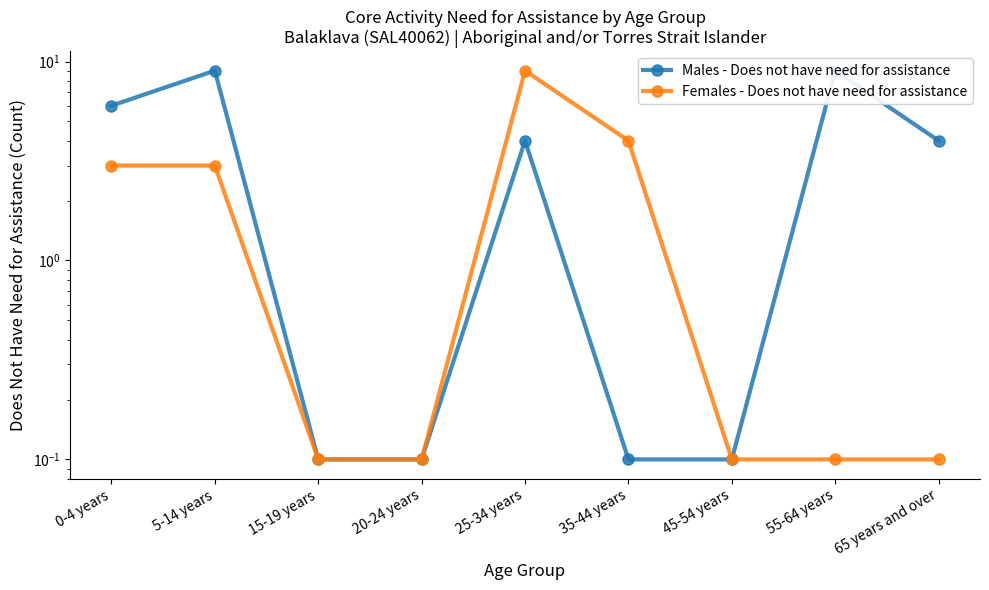

Is it true that Females - Does not have need for assistance equals 6.0 at 25-34 years?

False